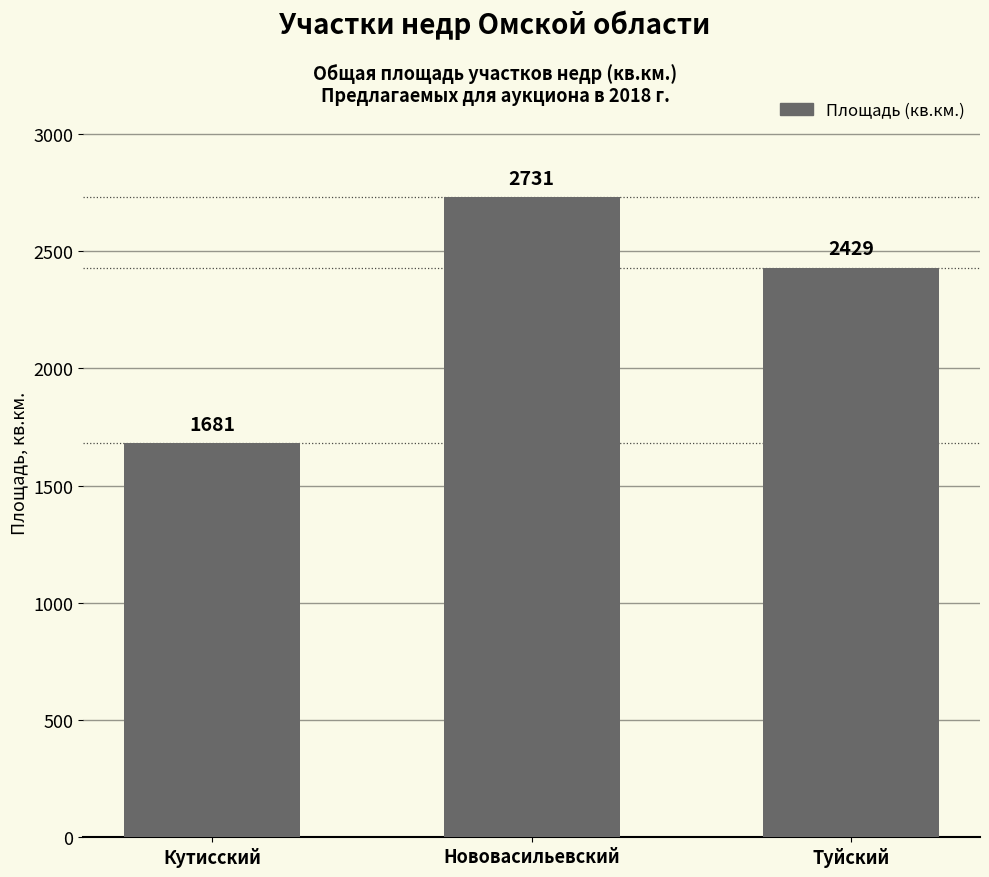

True or false: the data shows 3463 at Туйский.

False